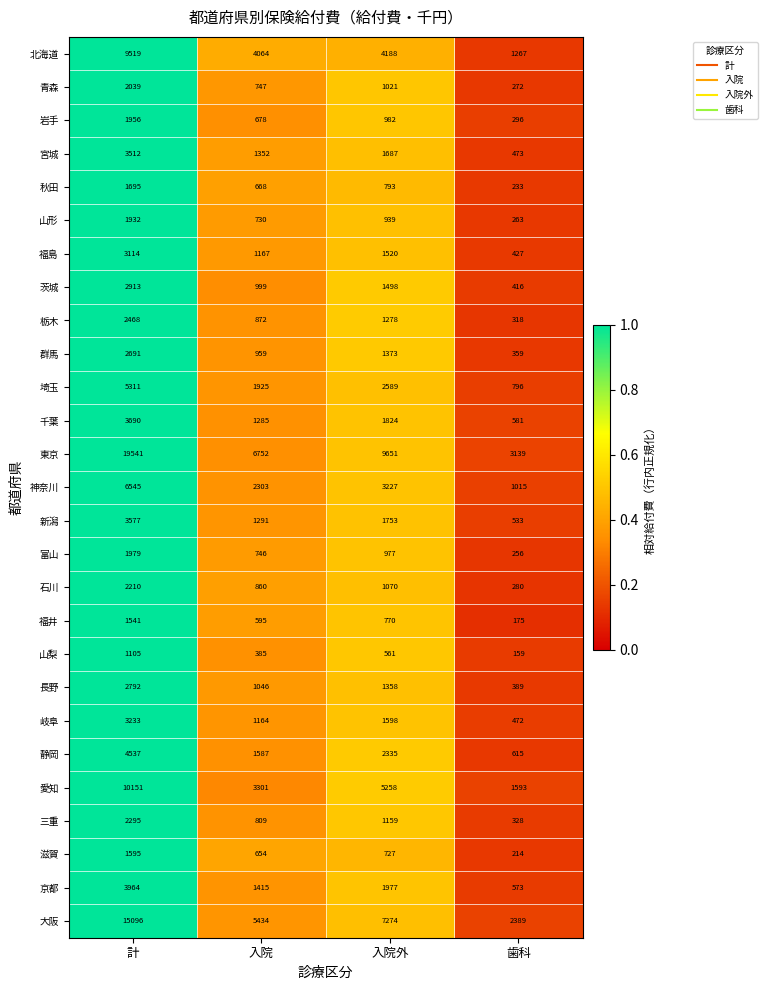

The 大阪 series shows 13070 at 入院外. True or false?

False